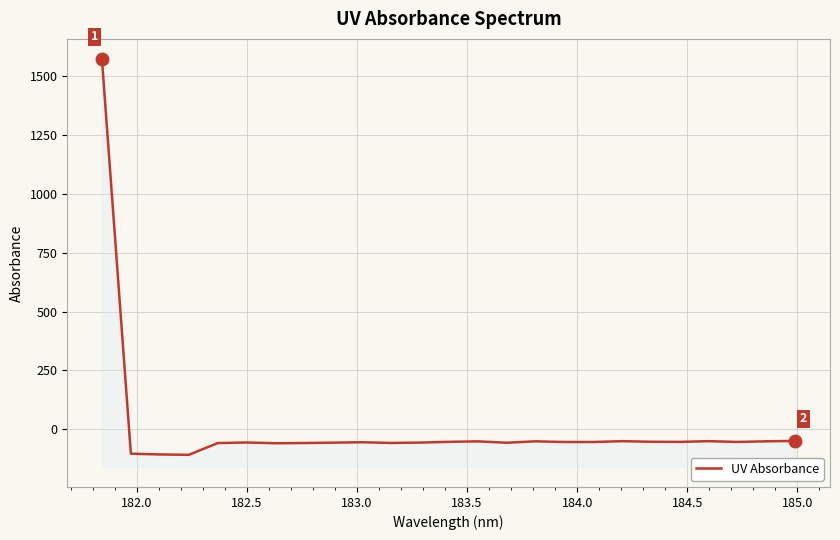

How many negative values are there?

24